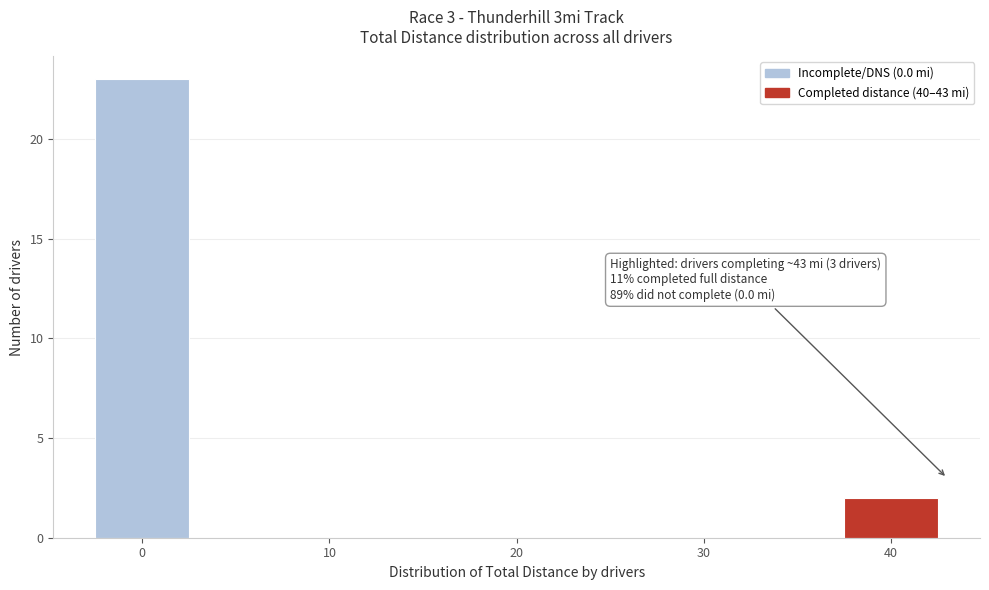

Which range on the x-axis has the tallest bar?

-2.5 to 2.5